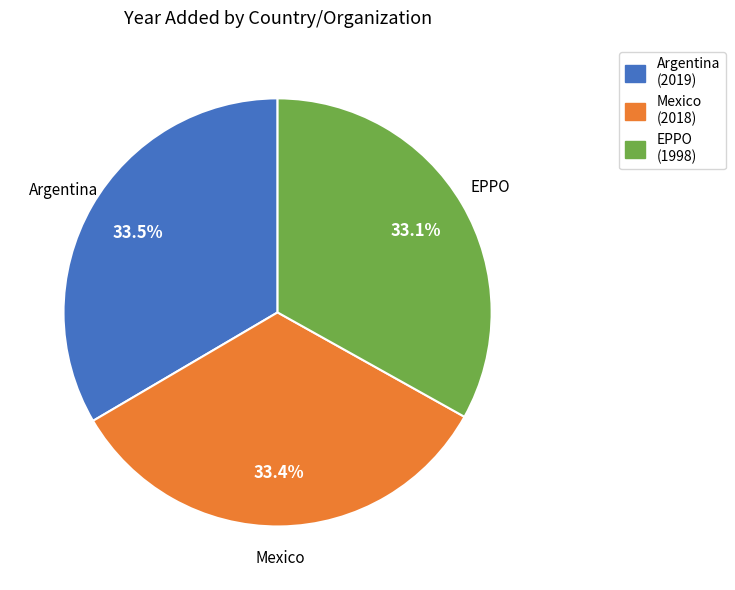

The Mexico slice represents 21% of the pie. True or false?

False